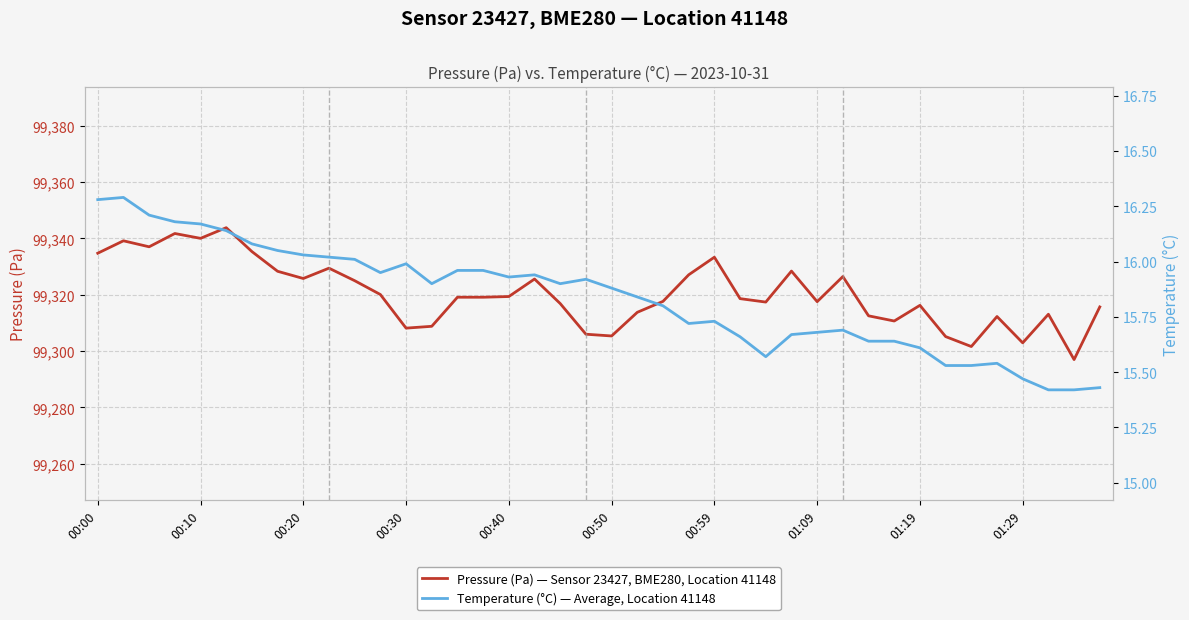

Where is Temperature (°C) — Average, Location 41148 nearest to the value 15?

37